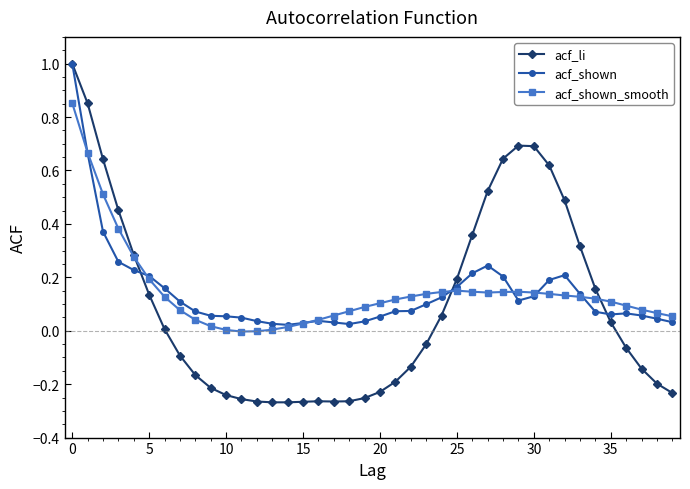

True or false: acf_shown has more than 1 points higher than both neighbors.

True